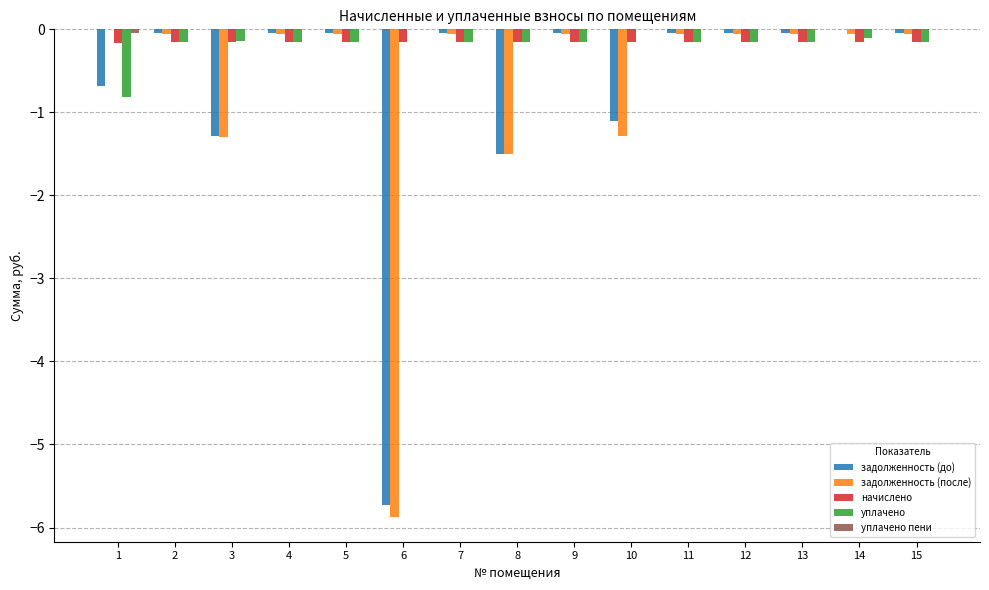

Which series changed the most between 1 and 12?

уплачено